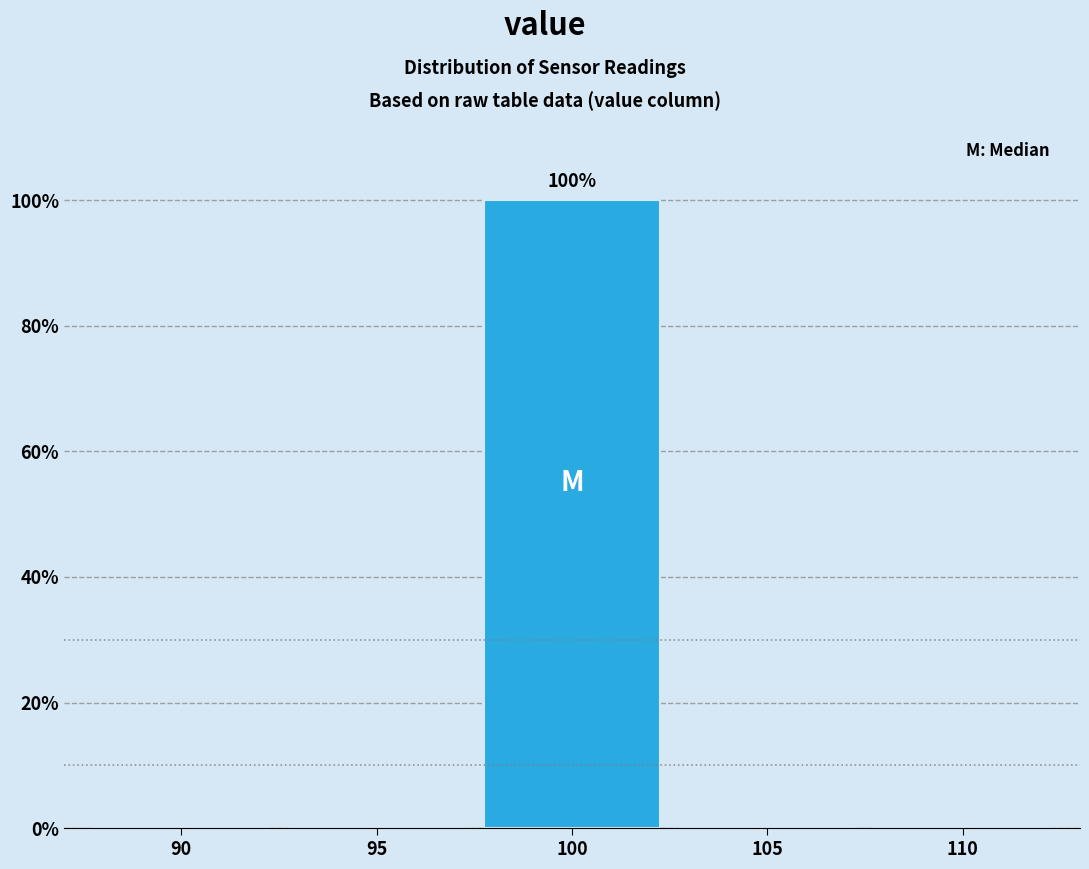

Reading right to left, extract all data points from this chart.

110=0	105=0	100=100	95=0	90=0